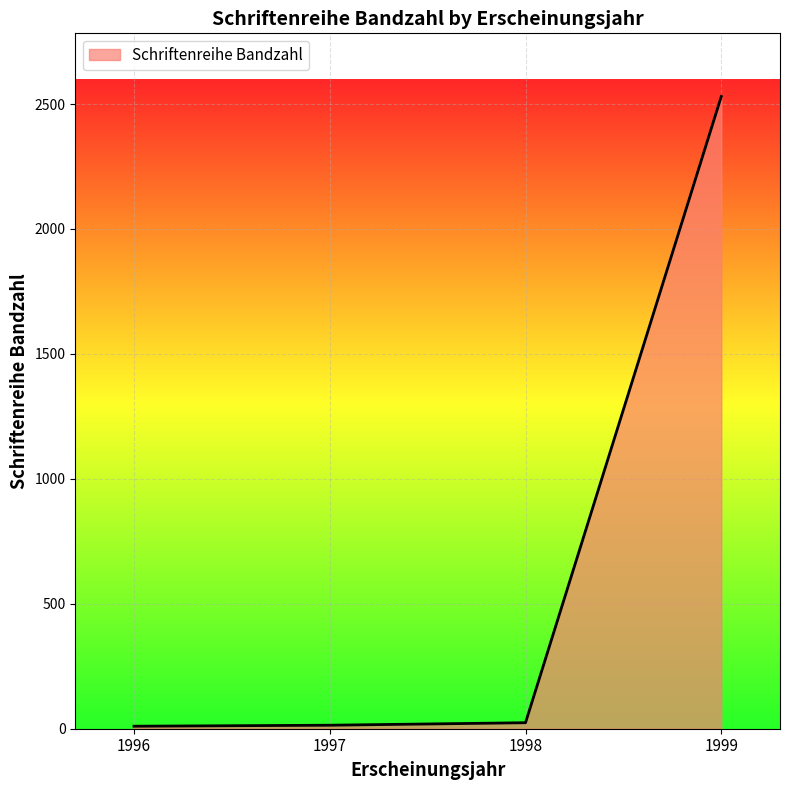

What is the maximum value shown in the chart?

2530